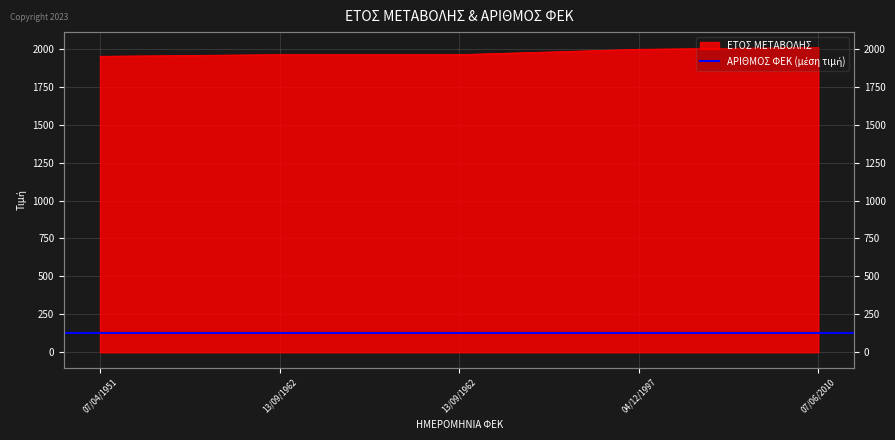

How many lines are shown in the chart?

1